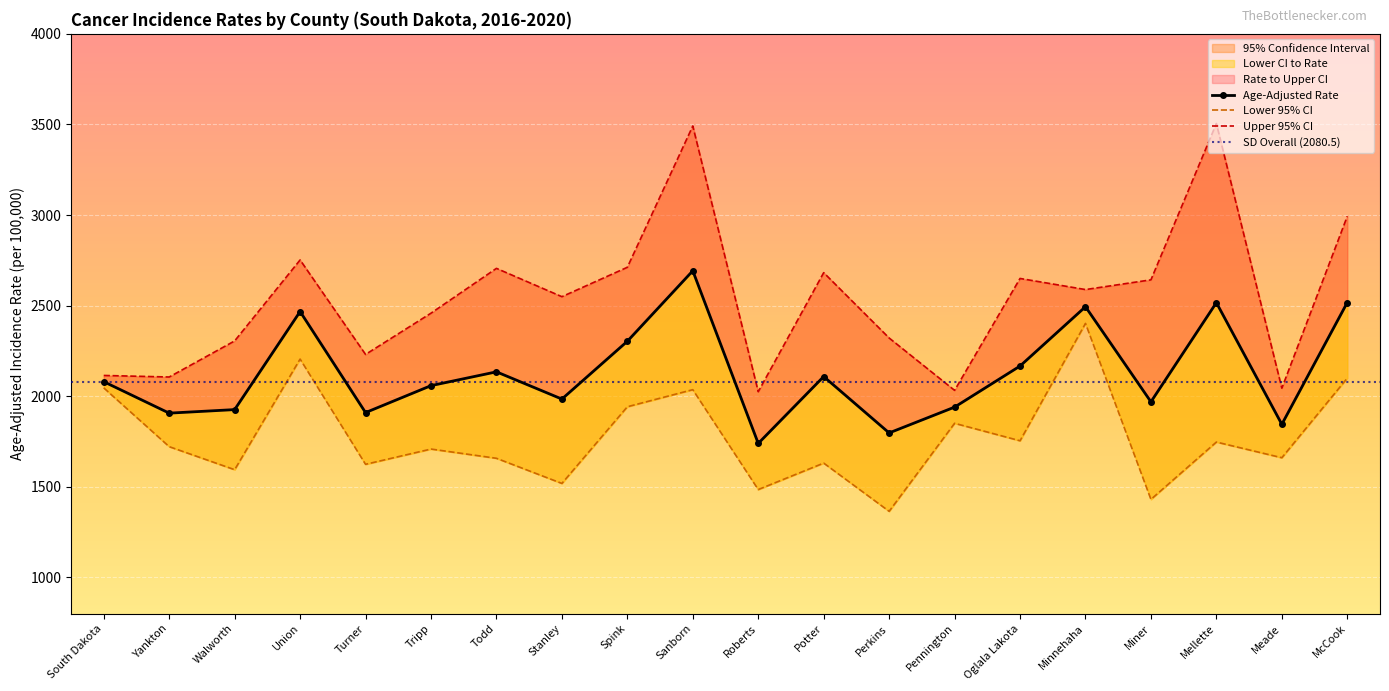

Reading left to right, what are all the values shown in this chart?

Age-Adjusted Rate: South Dakota=2080.5	Yankton=1907.0	Walworth=1926.5	Union=2467.6	Turner=1910.0	Tripp=2058.7	Todd=2134.9	Stanley=1984.6	Spink=2303.6	Sanborn=2692.5	Roberts=1739.9	Potter=2108.9	Perkins=1797.8	Pennington=1940.2	Oglala Lakota=2166.9	Minnehaha=2494.2	Miner=1969.4	Mellette=2516.7	Meade=1845.3	McCook=2517.5
Lower 95% CI: South Dakota=2046.4	Yankton=1722.0	Walworth=1594.9	Union=2205.4	Turner=1624.6	Tripp=1708.8	Todd=1657.8	Stanley=1519.1	Spink=1942.2	Sanborn=2036.5	Roberts=1485.3	Potter=1631.3	Perkins=1365.2	Pennington=1850.9	Oglala Lakota=1754.5	Minnehaha=2402.1	Miner=1431.0	Mellette=1747.4	Meade=1660.9	McCook=2100.1
Upper 95% CI: South Dakota=2114.9	Yankton=2106.4	Walworth=2305.5	Union=2752.3	Turner=2230.9	Tripp=2458.6	Todd=2705.9	Stanley=2549.6	Spink=2711.8	Sanborn=3491.6	Roberts=2025.2	Potter=2682.2	Perkins=2321.6	Pennington=2032.7	Oglala Lakota=2650.2	Minnehaha=2588.9	Miner=2642.6	Mellette=3505.3	Meade=2044.7	McCook=2993.2